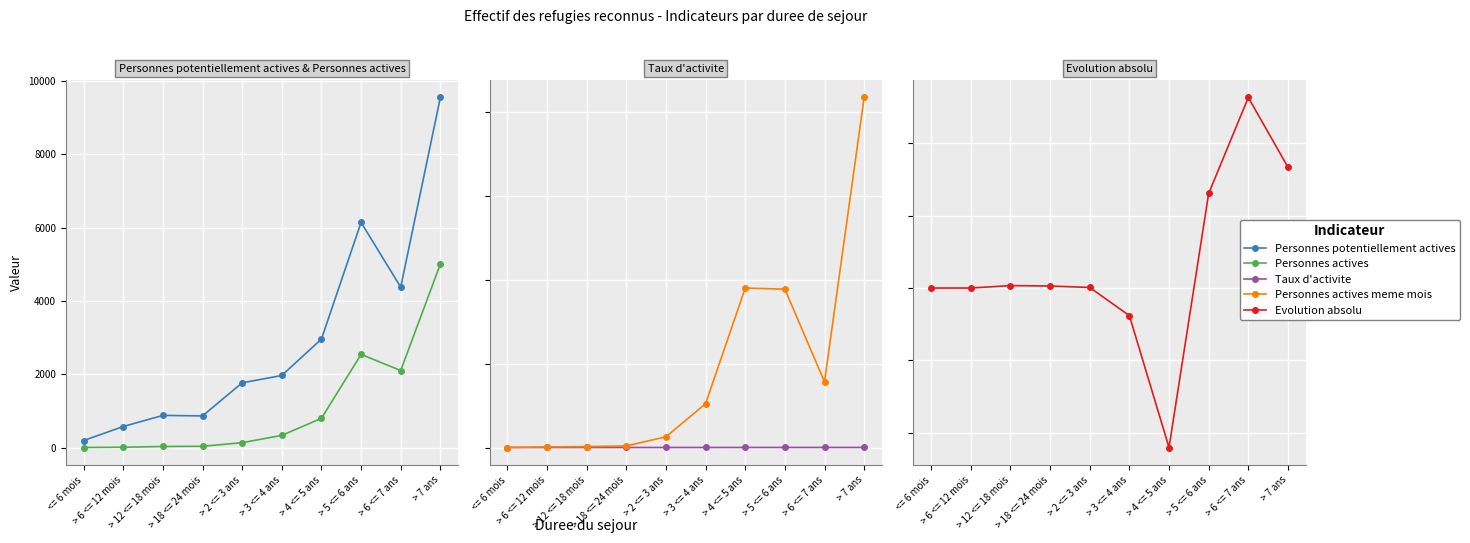

What is the value of the Personnes potentiellement actives point at the 3rd from the left?

876.0